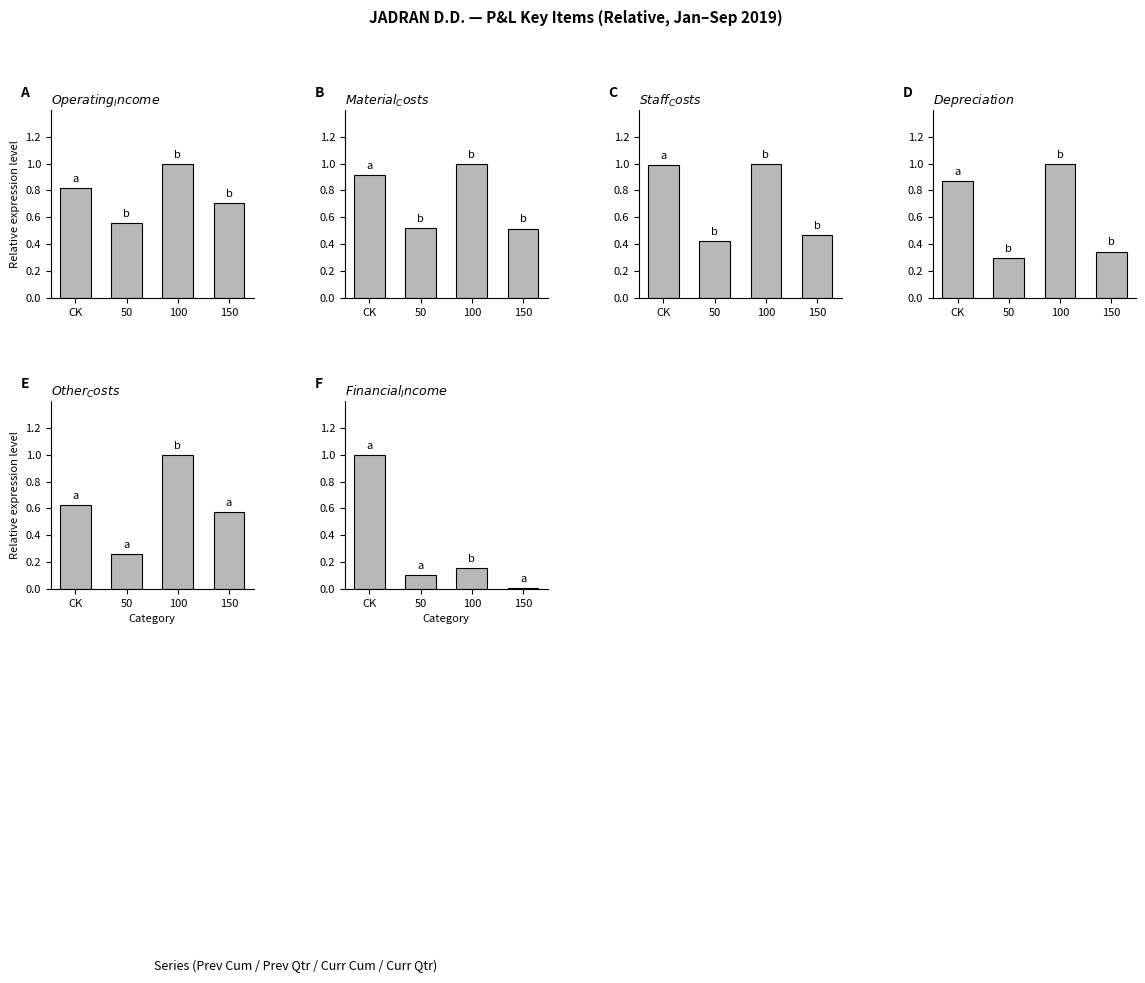

Is it true that Other Costs equals 0.6 at 150?

True